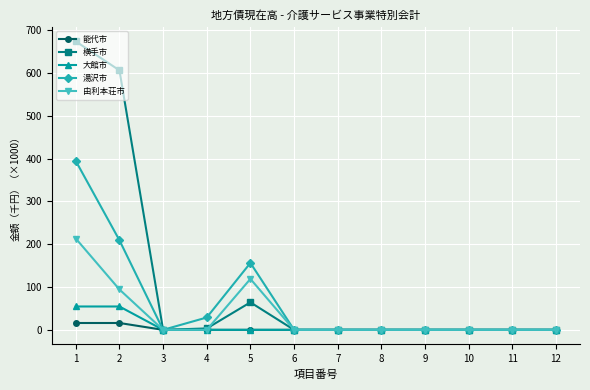

List the series in order of their peak value, highest first.

横手市, 湯沢市, 由利本荘市, 大館市, 能代市